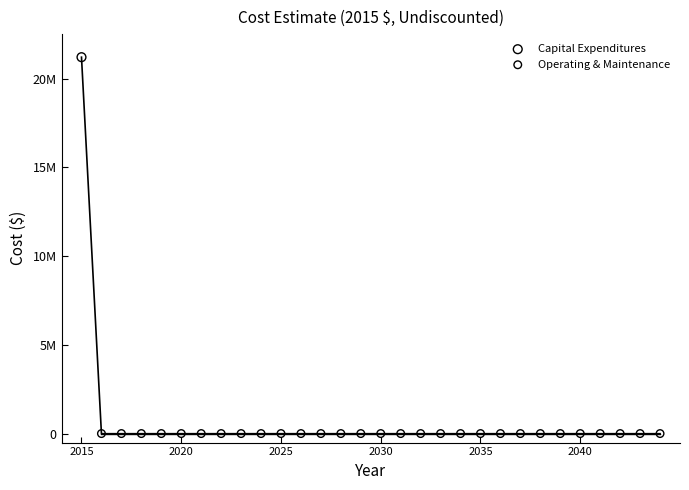

What are all the series names shown in the legend?

Capital Expenditures, Operating & Maintenance